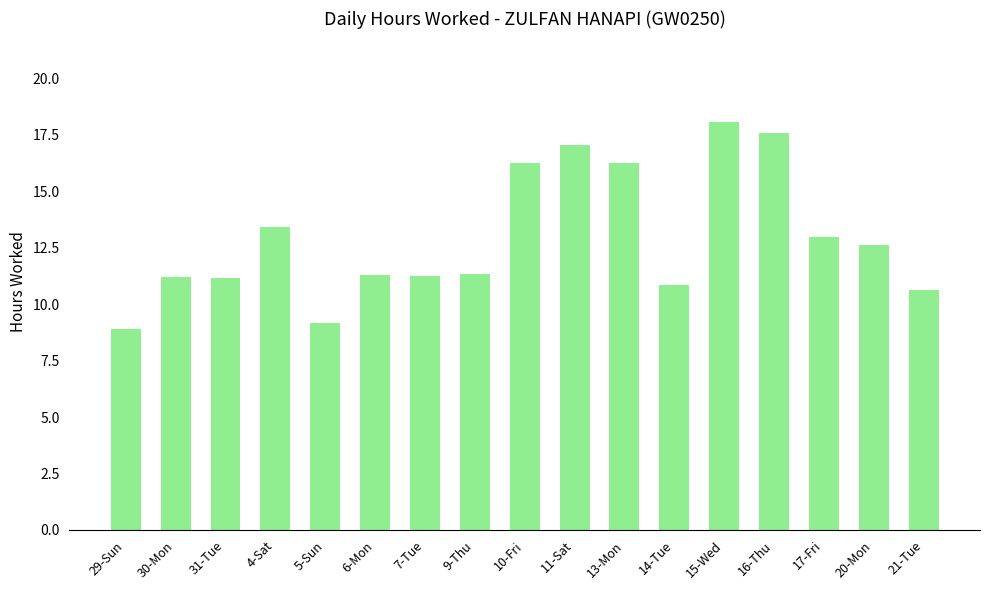

Is it true that the value at 31-Tue is 11.2?

True